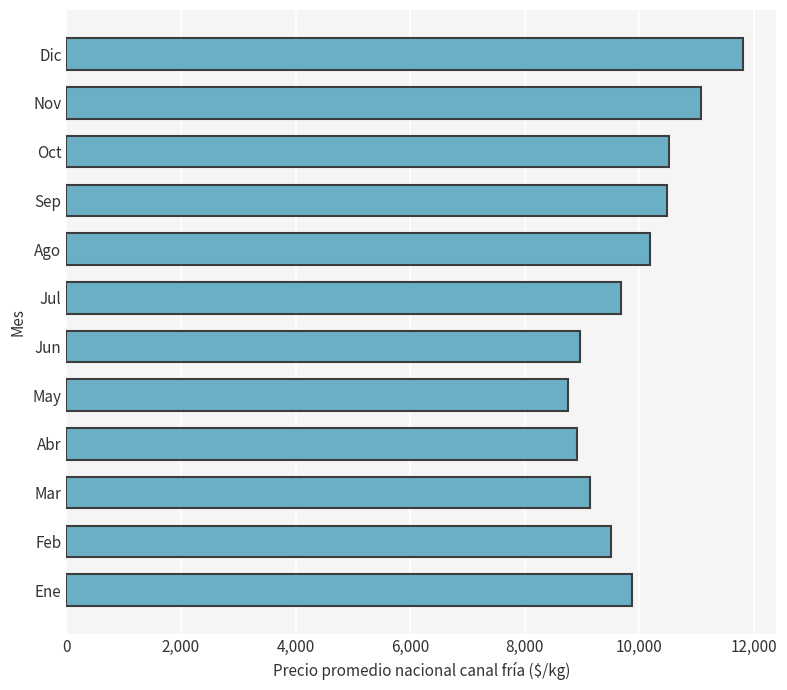

What is the smallest value displayed?

8756.9